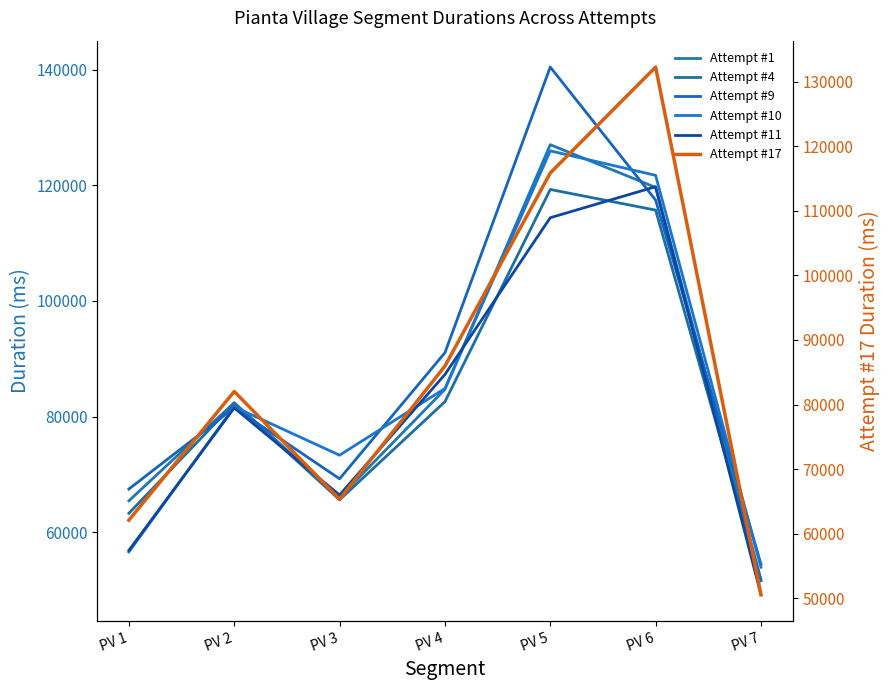

Between which two adjacent categories do Attempt #9 and Attempt #17 first intersect?

PV 1 and PV 2